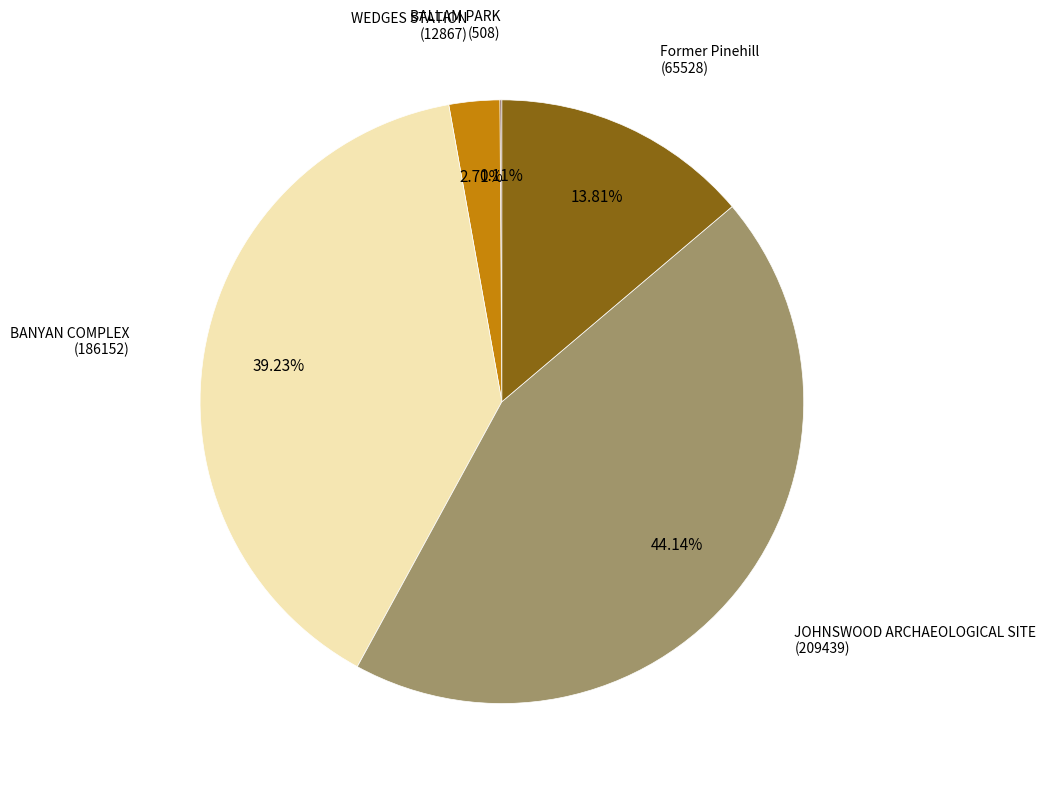

Is there any slice that represents more than half of the pie?

No